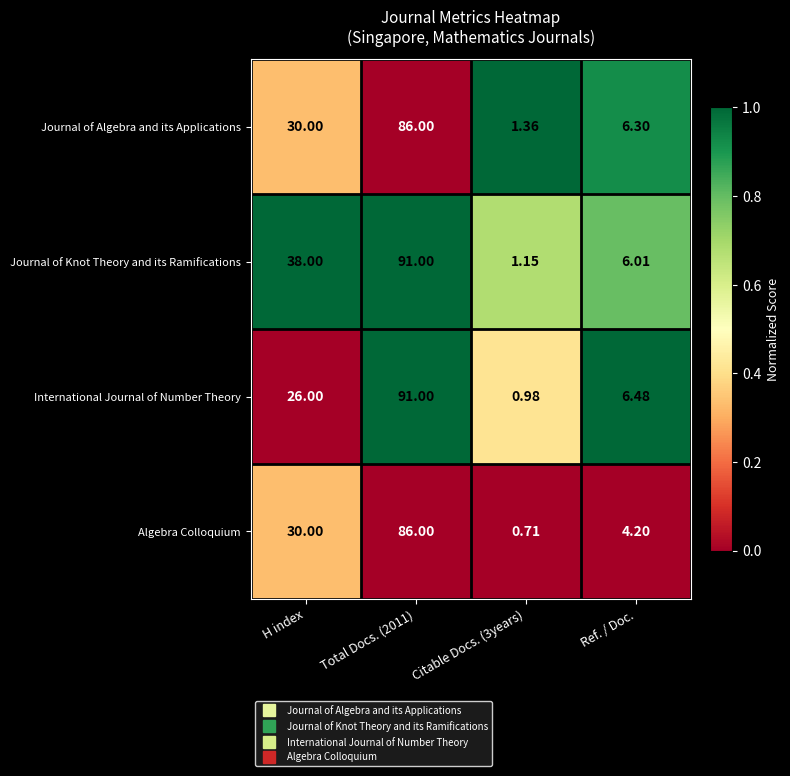

What is the total value across all series at Citable Docs. (3years)?

4.2